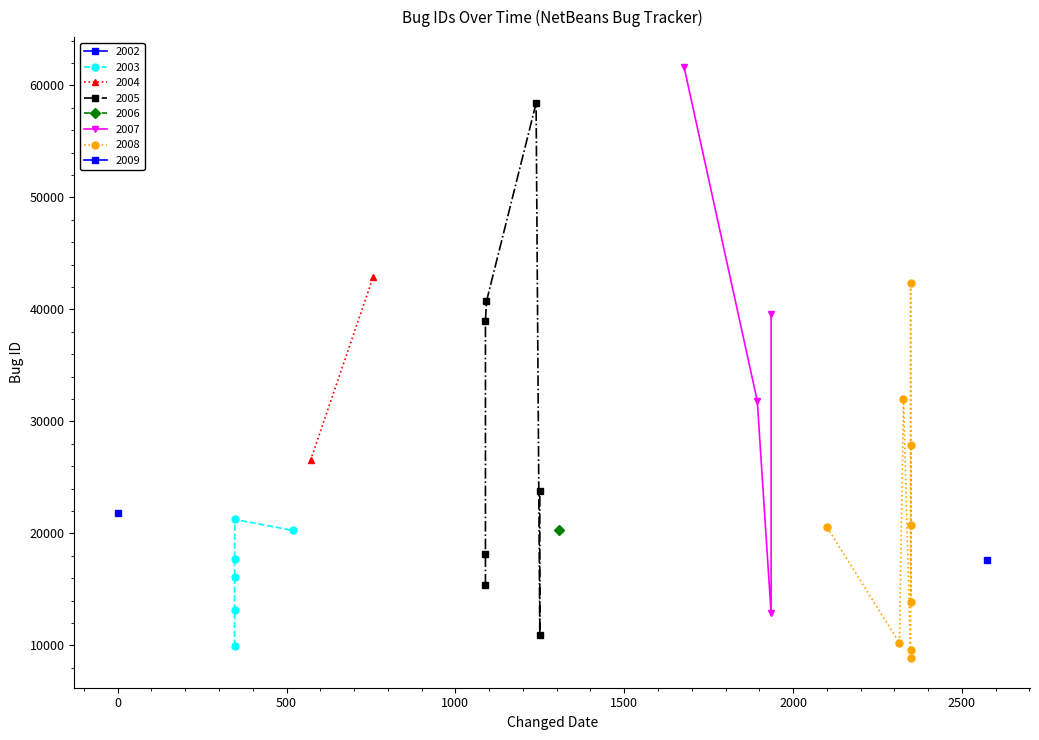

Approximately how many times larger is the value at 2005-12-20 compared to 2003-07-01?

0.5